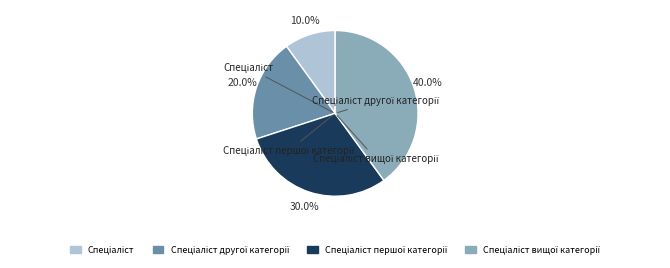

Is there a majority slice in this chart?

No